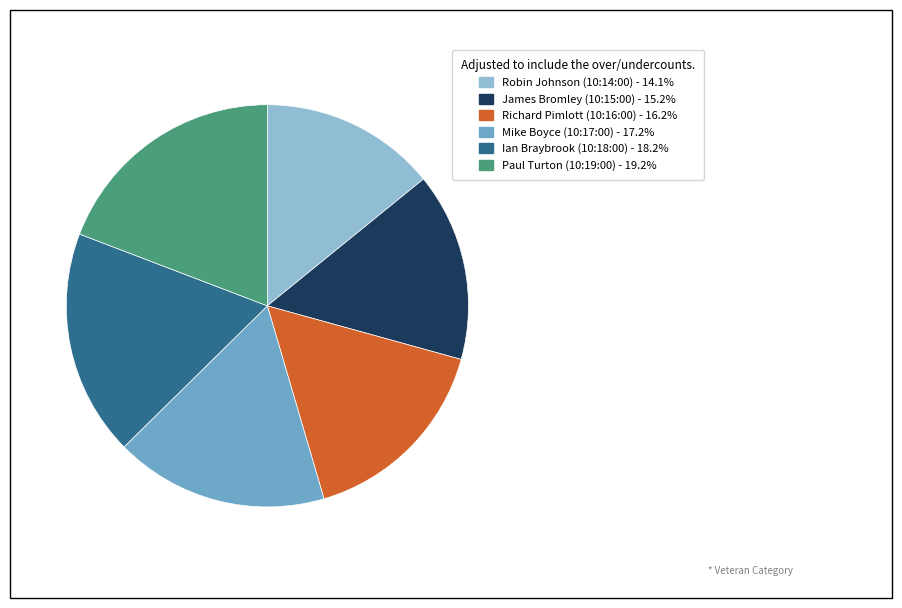

Rank the categories by value from lowest to highest.

Robin Johnson (10:14:00), James Bromley (10:15:00), Richard Pimlott (10:16:00), Mike Boyce (10:17:00), Ian Braybrook (10:18:00), Paul Turton (10:19:00)